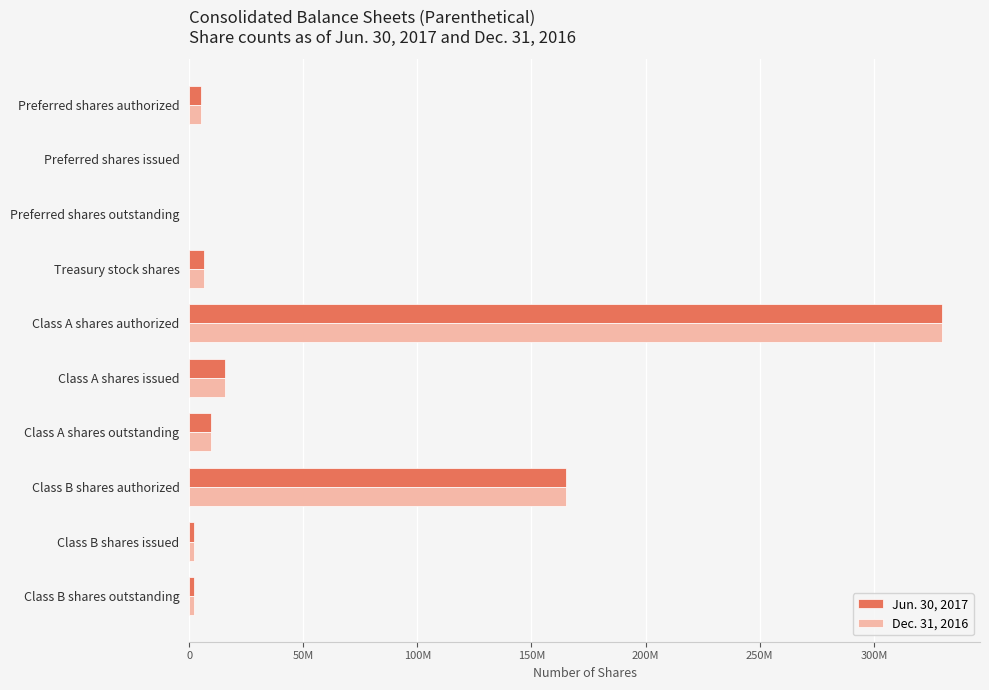

Which label corresponds to the largest value in the chart?

Class A shares authorized